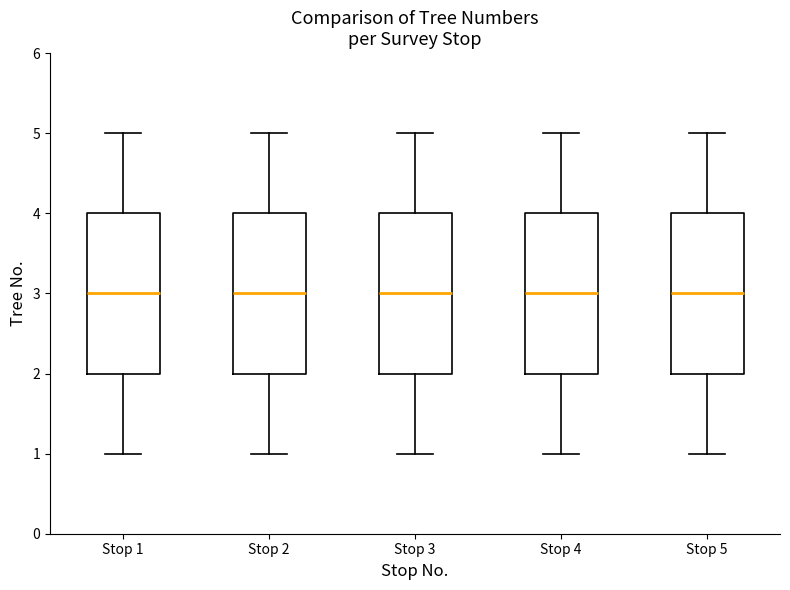

Reading left to right, read every box against the y-axis: the position of its median line, the range the box covers, and the ends of its whiskers. The values are not printed on the chart, so give them approximately, as read against the axis.

Stop 1: median 3, box 2 to 4, whiskers 1 to 5
Stop 2: median 3, box 2 to 4, whiskers 1 to 5
Stop 3: median 3, box 2 to 4, whiskers 1 to 5
Stop 4: median 3, box 2 to 4, whiskers 1 to 5
Stop 5: median 3, box 2 to 4, whiskers 1 to 5